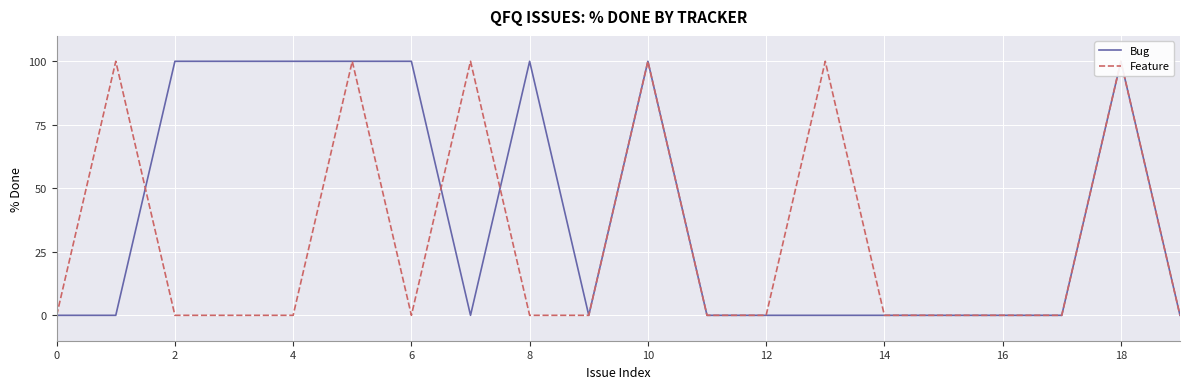

Count the Feature values in the range 0 to 100.

20